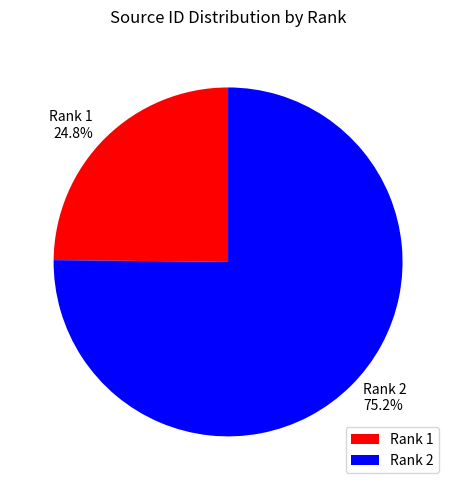

Is there any slice that represents more than half of the pie?

Yes